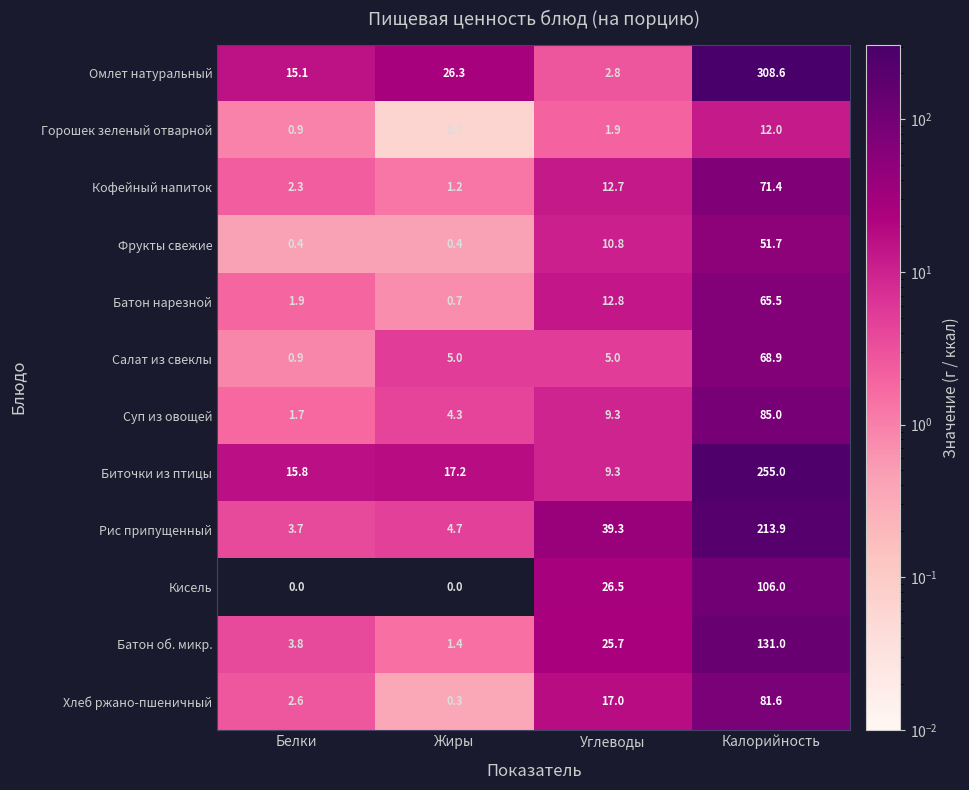

What is the highest value of the Фрукты свежие series?

51.7